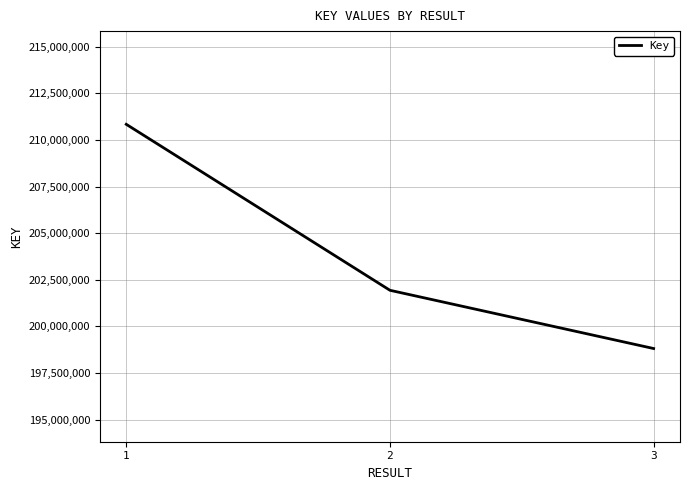

What is the sum of the values at 2 and 3?

400752544